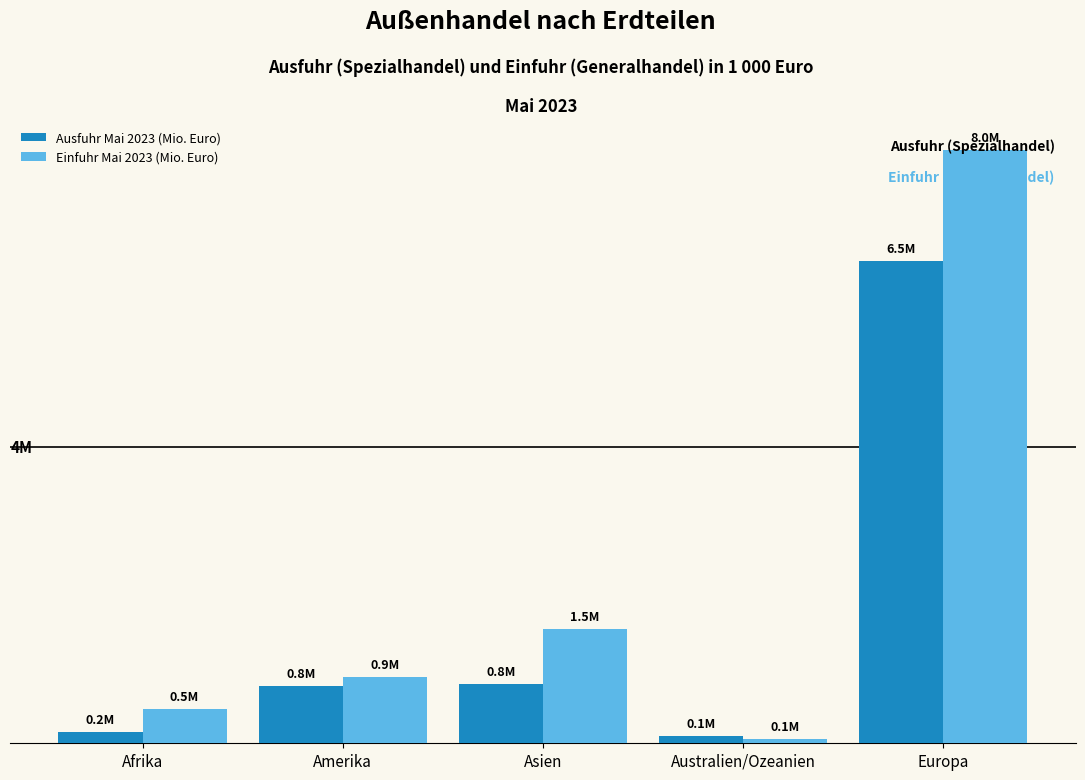

List the series in order of their overall mean, lowest first.

Ausfuhr Mai 2023 (Mio. Euro), Einfuhr Mai 2023 (Mio. Euro)